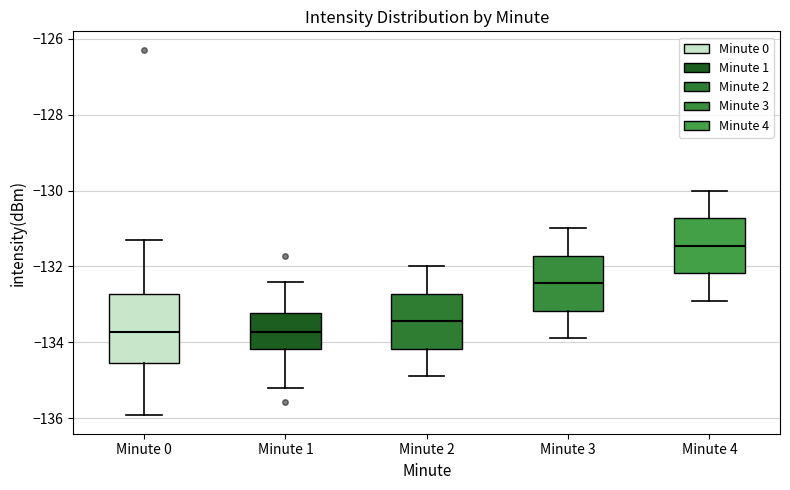

Reading left to right, transcribe this box plot: for each box, give where its median line is, the range the box spans, and where its two whiskers end, as read against the y-axis. The values are not printed on the chart, so give them approximately, as read against the axis.

Minute 0: median -133.8, box -134.6 to -132.8, whiskers -136.0 to -131.4
Minute 1: median -133.8, box -134.2 to -133.2, whiskers -135.2 to -132.4
Minute 2: median -133.4, box -134.2 to -132.8, whiskers -134.8 to -132.0
Minute 3: median -132.4, box -133.2 to -131.8, whiskers -133.8 to -131.0
Minute 4: median -131.4, box -132.2 to -130.8, whiskers -132.8 to -130.0